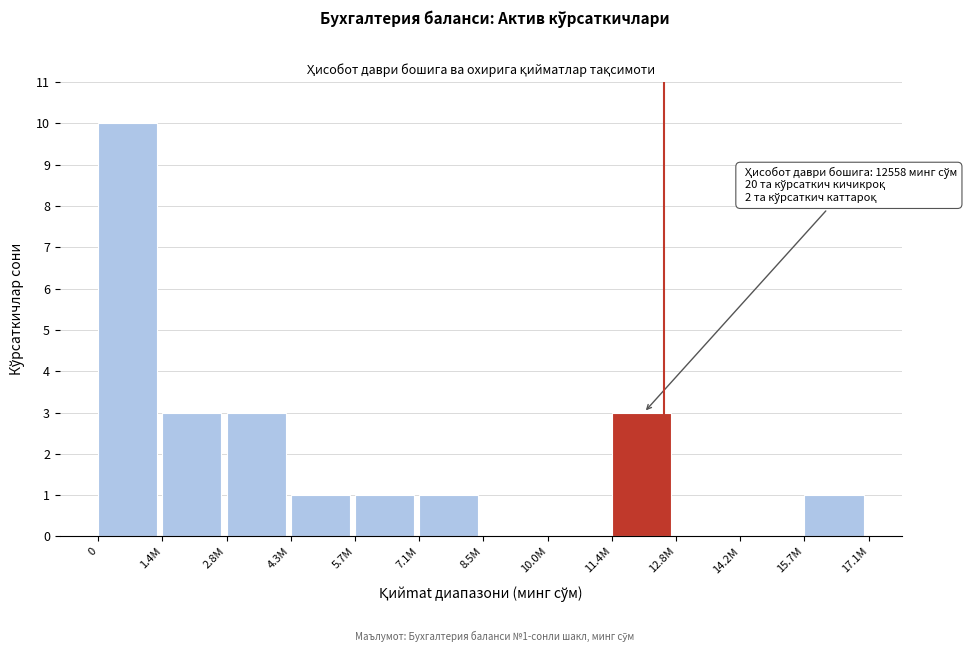

Reading left to right, list all the values displayed in this chart.

0=10	1.4M=3	2.8M=3	4.3M=1	5.7M=1	7.1M=1	8.5M=0	10.0M=0	11.4M=3	12.8M=0	14.2M=0	15.7M=1